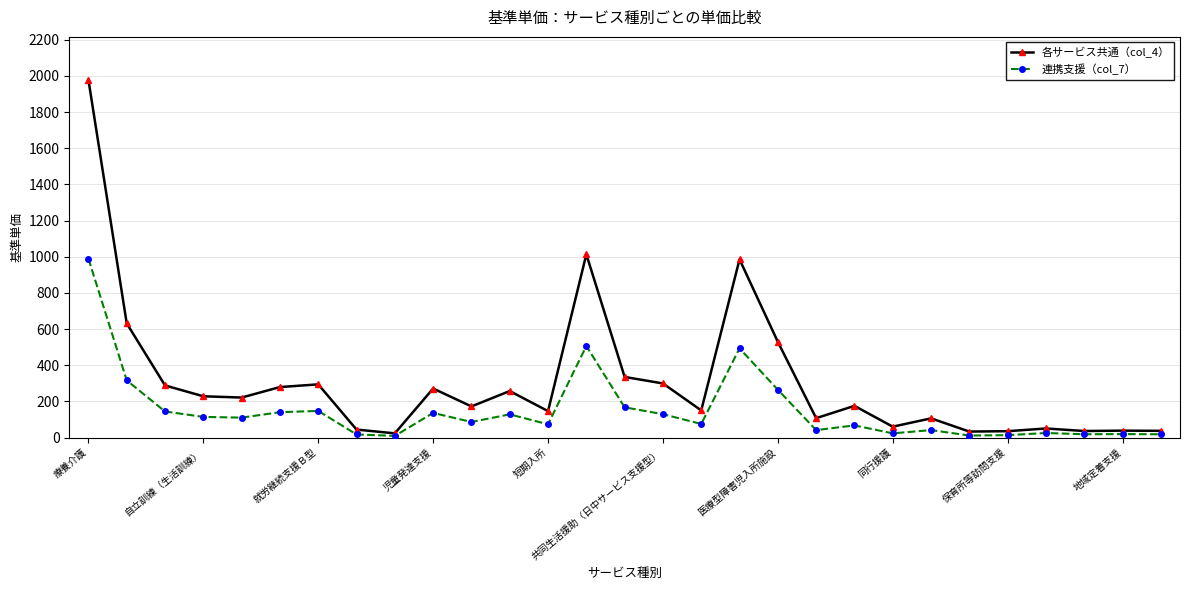

Which series has the largest total across all categories?

各サービス共通（col_4）